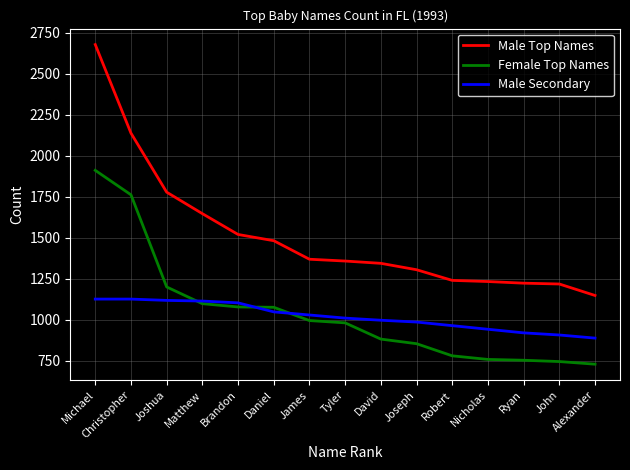

True or false: Female Top Names has a value of 746 at John.

True